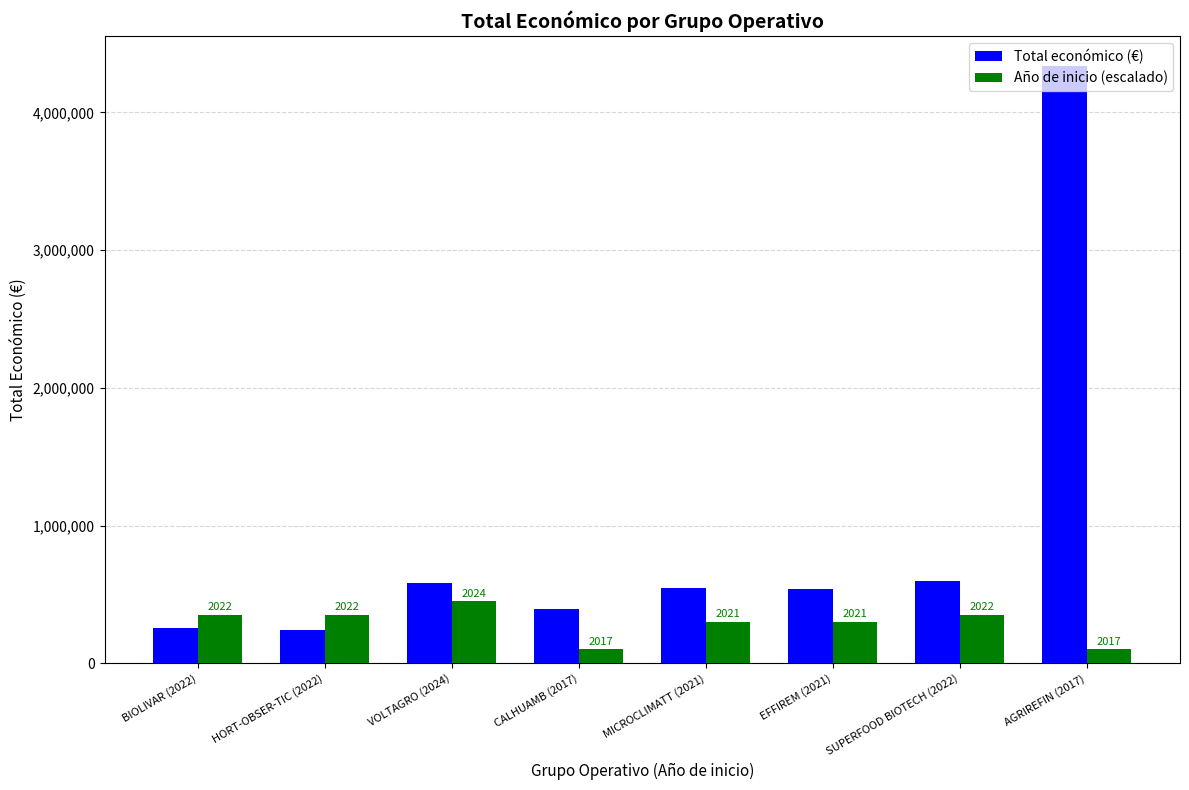

At which label does Año de inicio (escalado) first exceed 350000?

VOLTAGRO (2024)